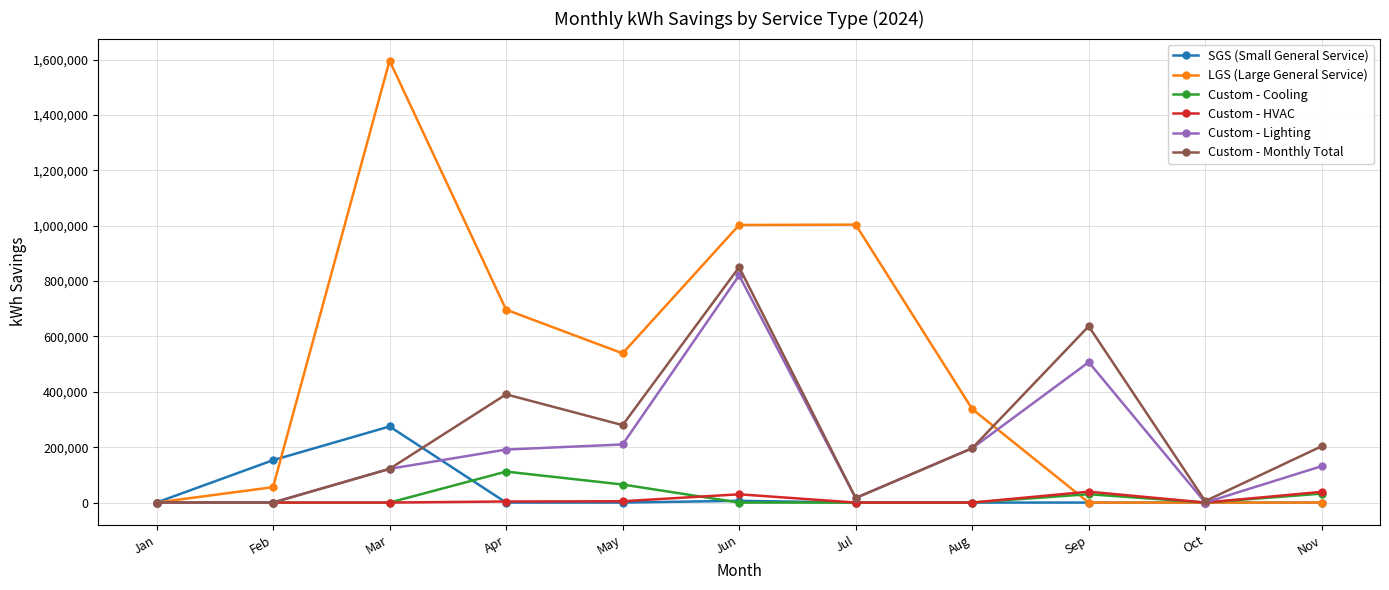

How many data points in Custom - Monthly Total are less than 196241?

5